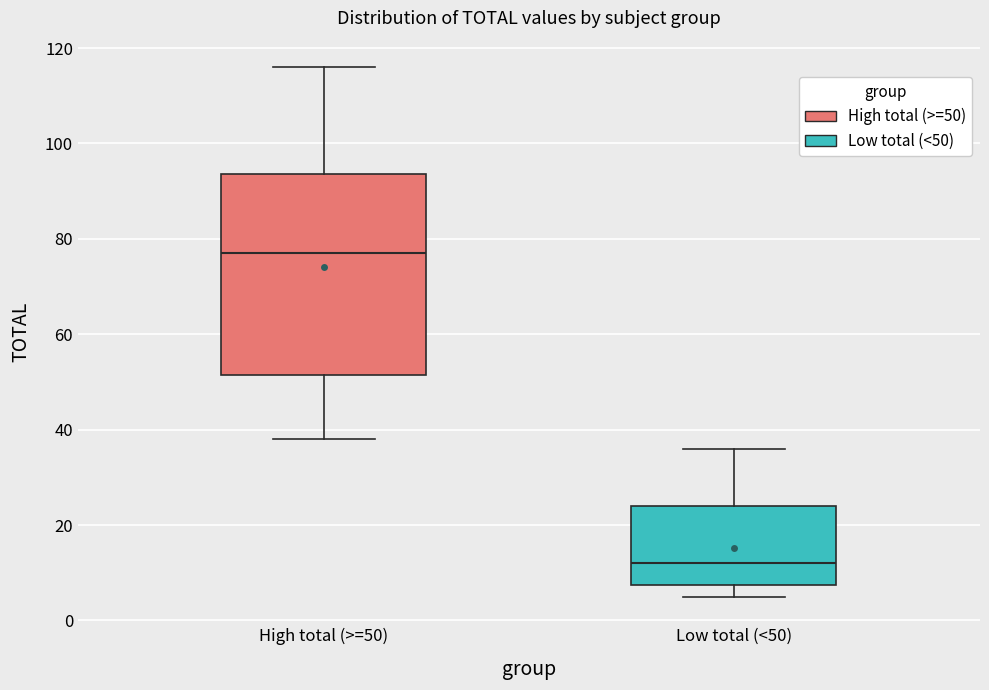

Reading left to right, transcribe this box plot: for each box, give where its median line is, the range the box spans, and where its two whiskers end, as read against the y-axis. The values are not printed on the chart, so give them approximately, as read against the axis.

High total (>=50): median 78, box 52 to 94, whiskers 38 to 116
Low total (<50): median 12, box 8 to 24, whiskers 6 to 36